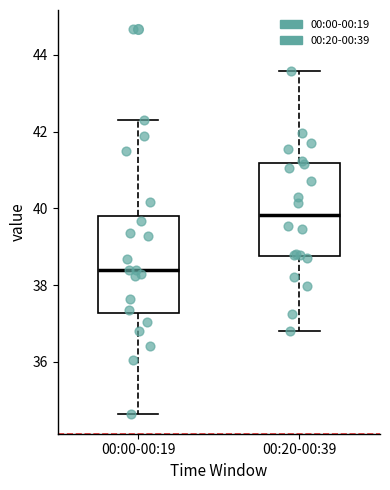

Which box's median line is the lowest?

00:00-00:19